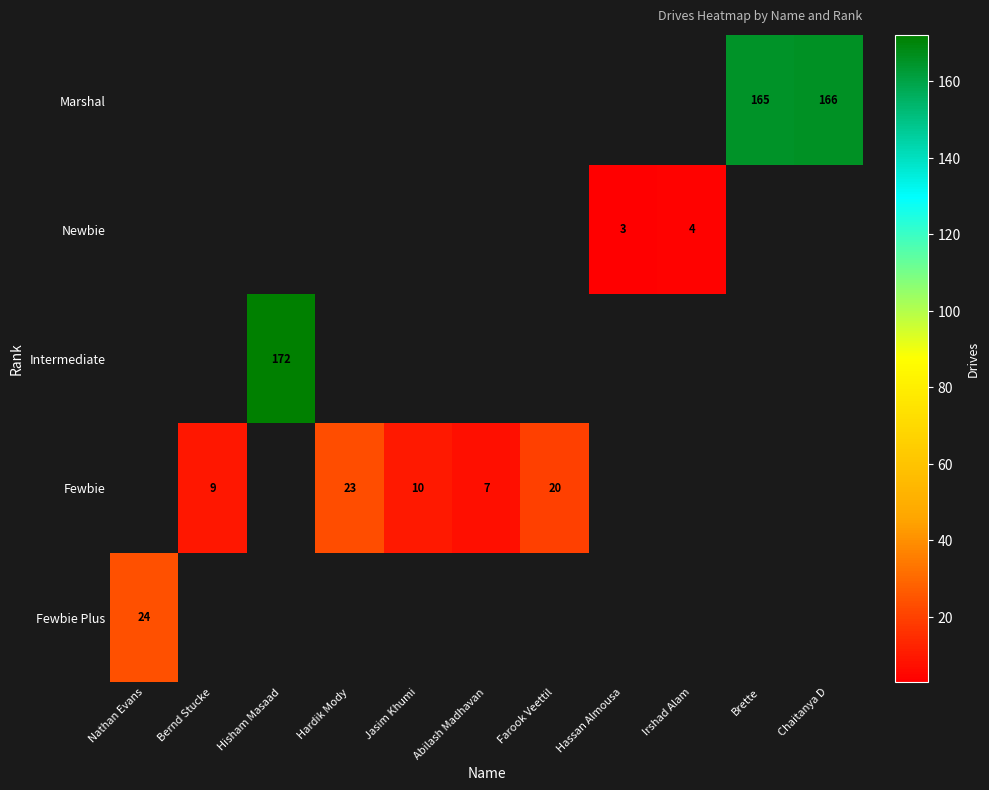

Is it true that Fewbie equals 3 at Jasim Khumi?

False